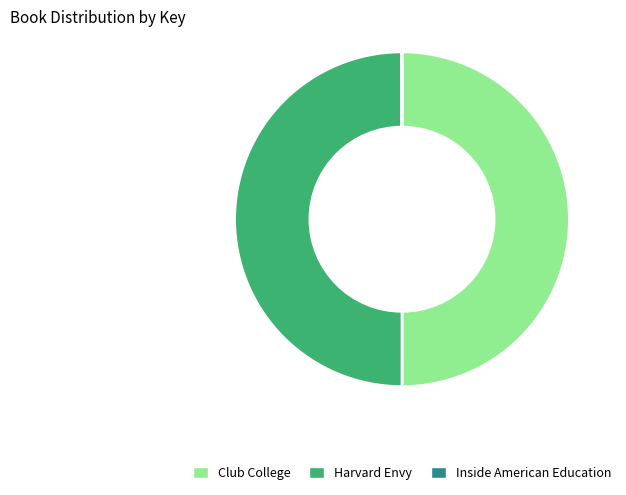

Is it true that Club College is 50% of the pie?

True